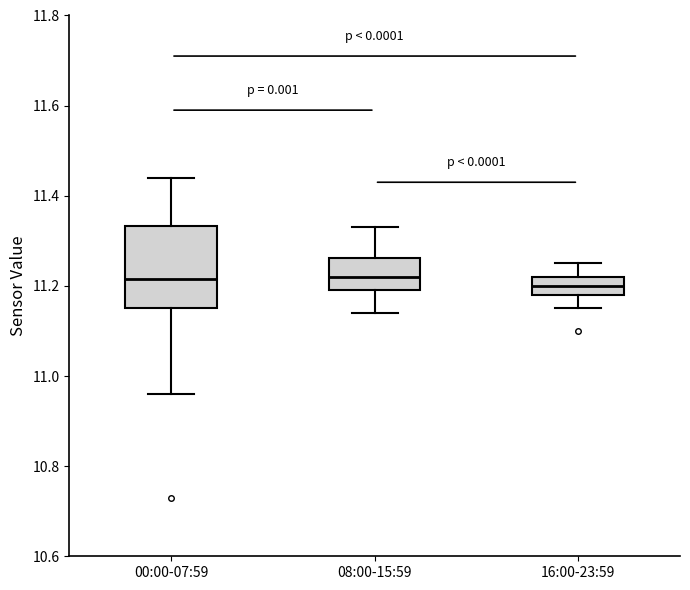

Where is the upper edge of the box for 00:00-07:59 on the y-axis? The values are not printed on the chart, so give them approximately, as read against the axis.

11.34